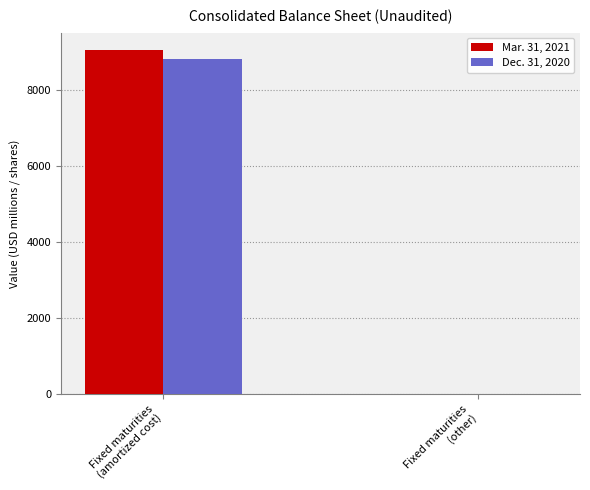

At which category is the sum across all series the highest?

Fixed maturities
(amortized cost)